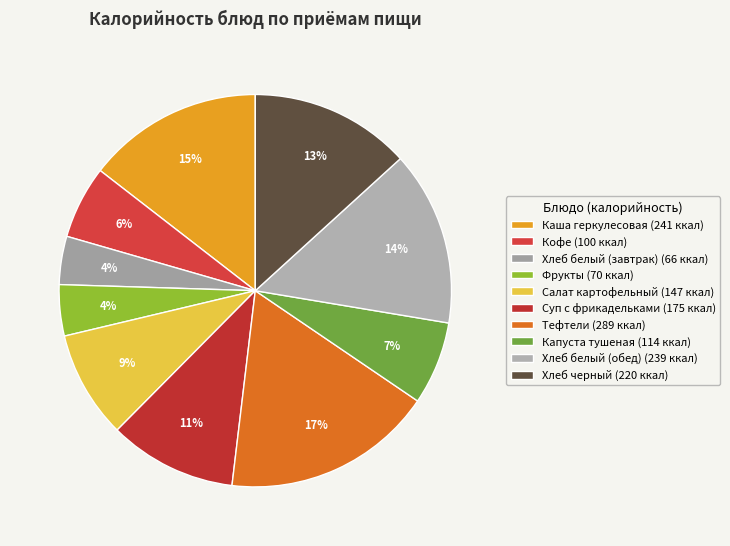

How many slices are in this pie chart?

10